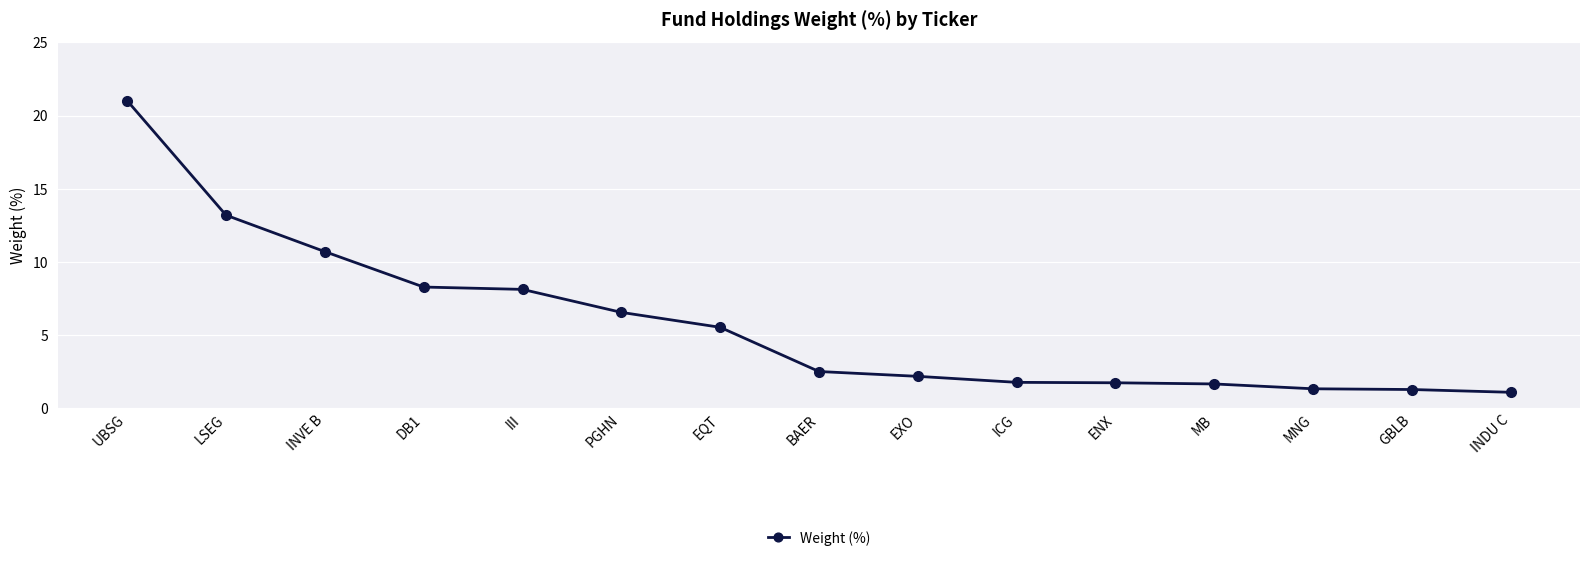

Read the value at III.

8.1